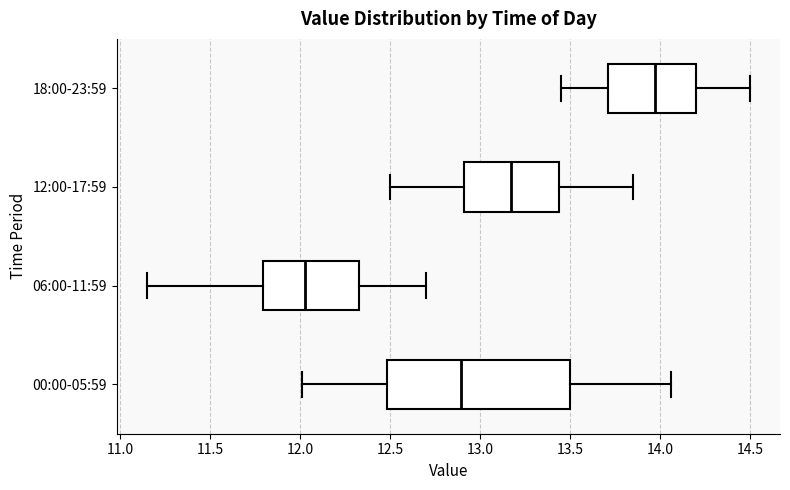

Reading bottom to top, read every box against the x-axis: the position of its median line, the range the box covers, and the ends of its whiskers. The values are not printed on the chart, so give them approximately, as read against the axis.

00:00-05:59: median 12.90, box 12.50 to 13.50, whiskers 12.00 to 14.05
06:00-11:59: median 12.05, box 11.80 to 12.35, whiskers 11.15 to 12.70
12:00-17:59: median 13.20, box 12.90 to 13.45, whiskers 12.50 to 13.85
18:00-23:59: median 14.00, box 13.70 to 14.20, whiskers 13.45 to 14.50